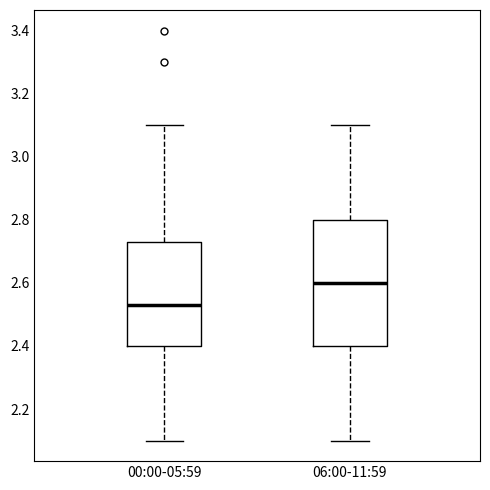

Which box's median line is the highest?

06:00-11:59